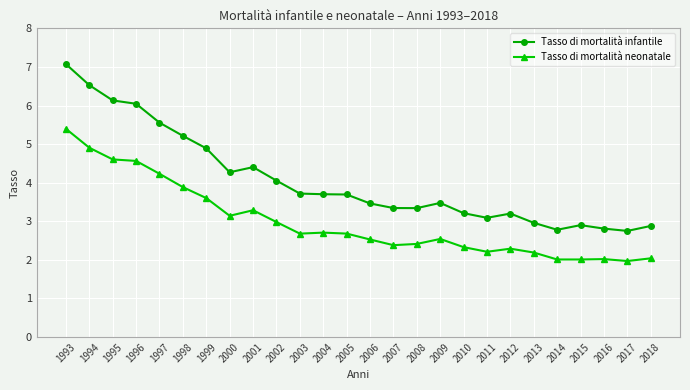

What is the sum of the Tasso di mortalità neonatale values at 2010 and 2004?

5.0